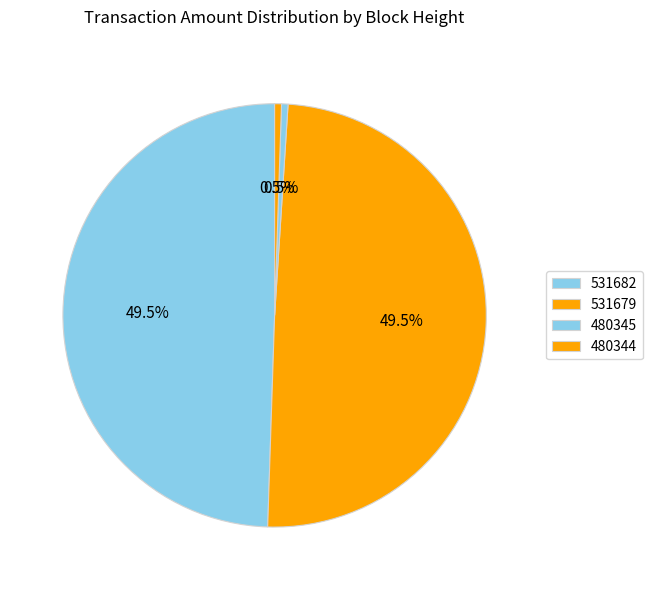

Rank the categories by value from highest to lowest.

531679, 531682, 480344, 480345